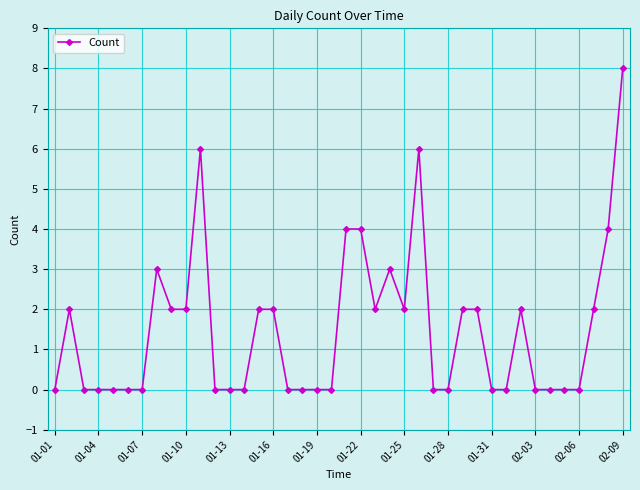

Count the number of data series in this chart.

1